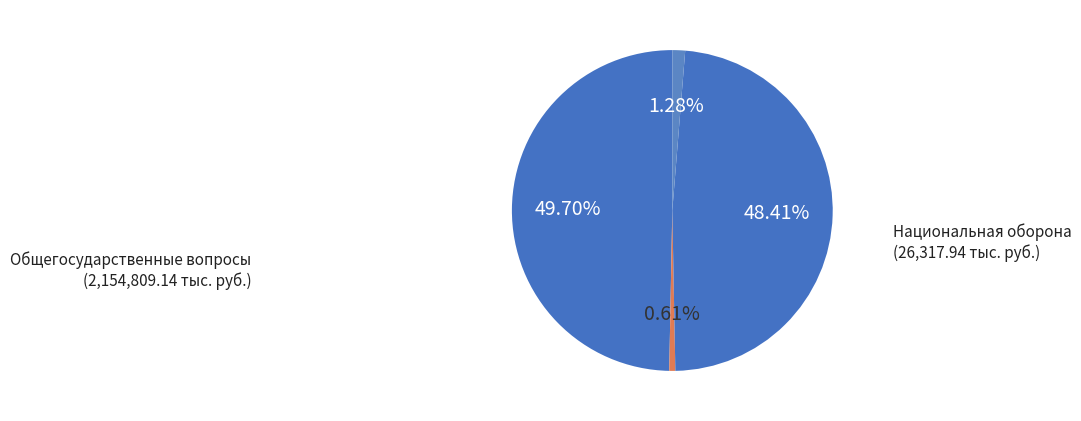

Which category has the biggest portion of the pie?

Общегосударственные вопросы